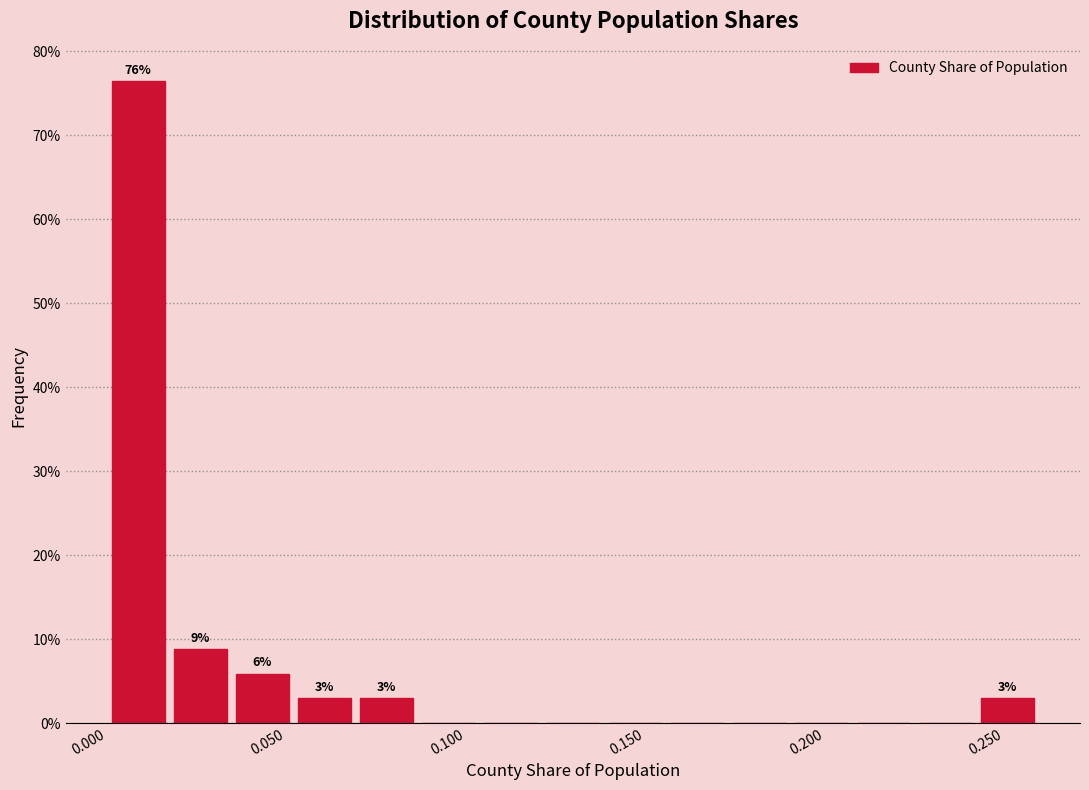

Read against the x-axis, roughly where is the centre of the tallest bar?

0.010